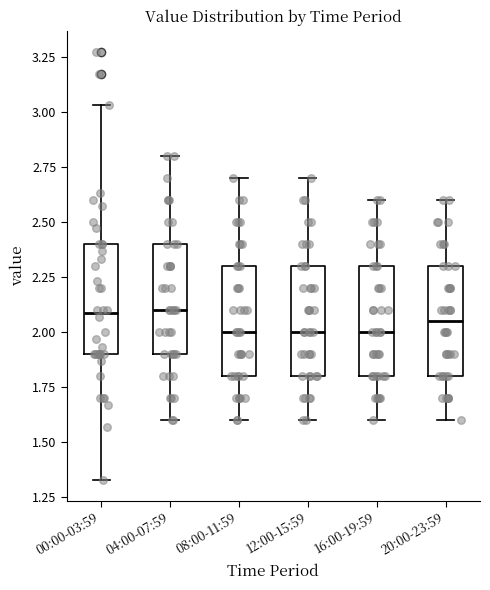

Where does the lower whisker of the box for 16:00-19:59 end on the y-axis? The values are not printed on the chart, so give them approximately, as read against the axis.

1.60